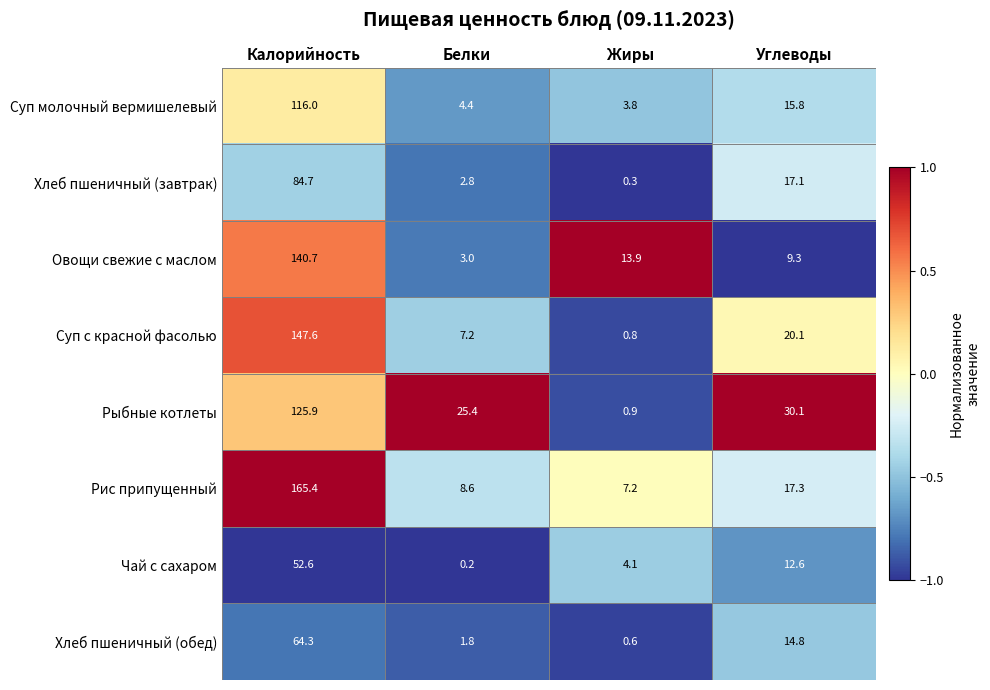

What is the difference between the second highest and second lowest values in the Хлеб пшеничный (обед) series?

13.0